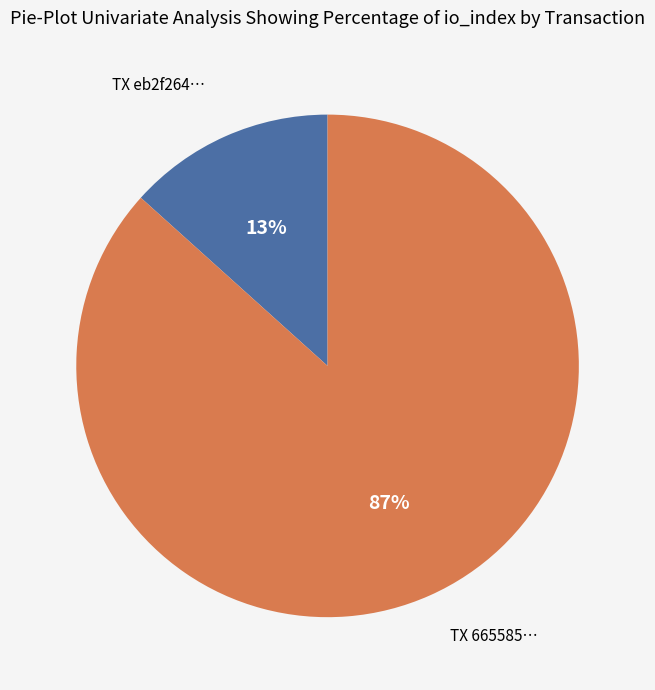

Does any single category account for the majority?

Yes